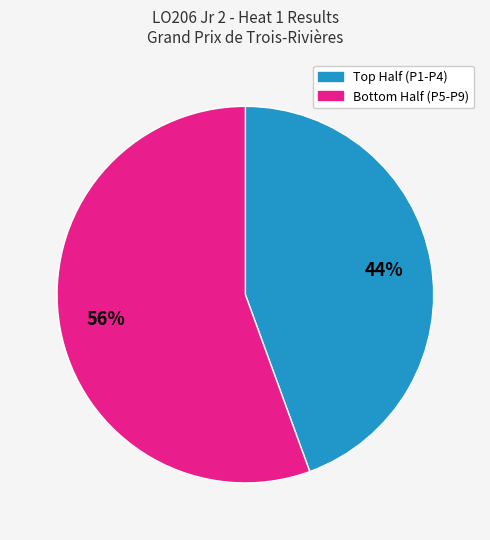

Is there a majority slice in this chart?

Yes